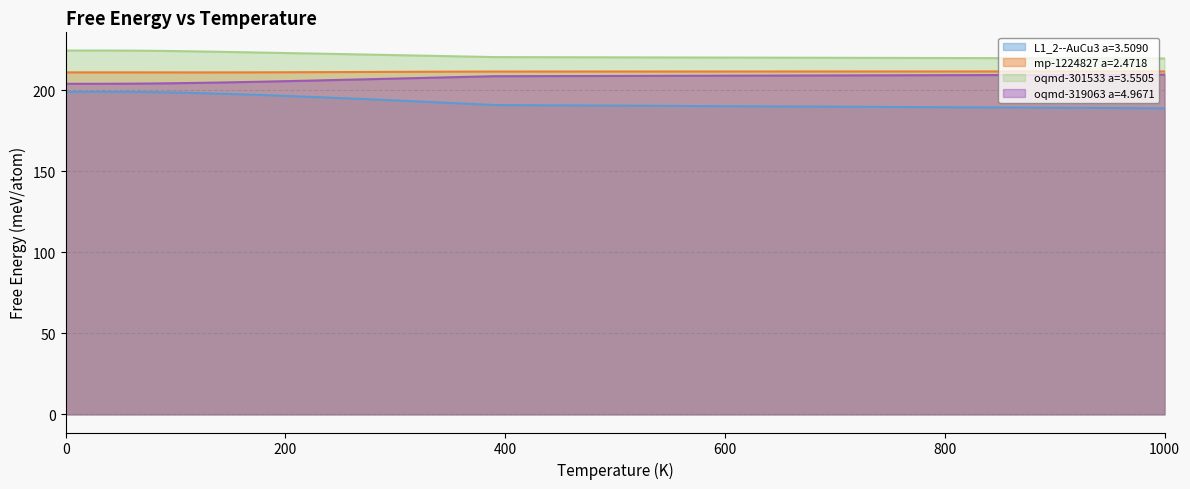

What is the difference between the maximum and second lowest values in the oqmd-319063 a=4.9671 series?

5.6